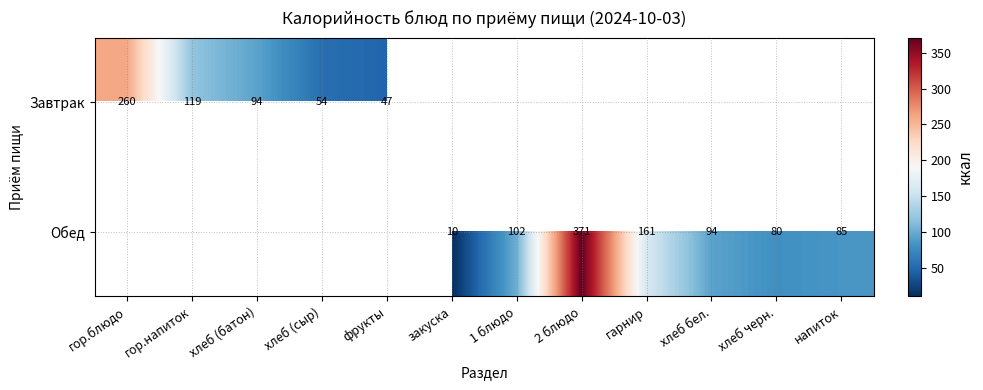

Is the value of Завтрак at гор.напиток greater than the value of Обед at 1 блюдо?

Yes